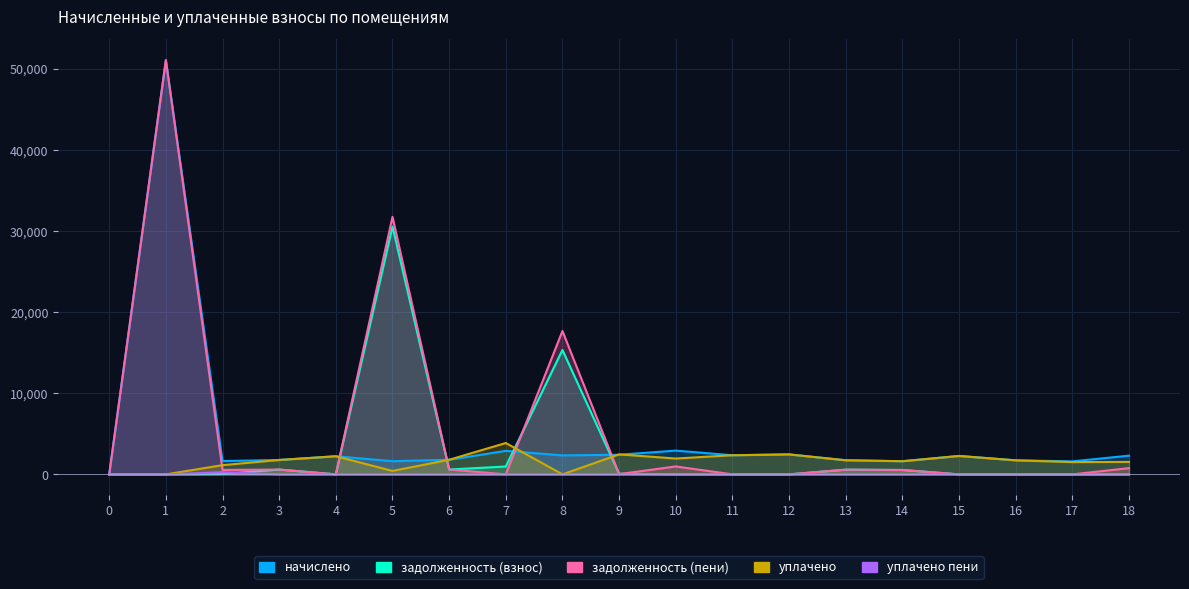

Is it true that начислено equals 2929.1 at 10?

True